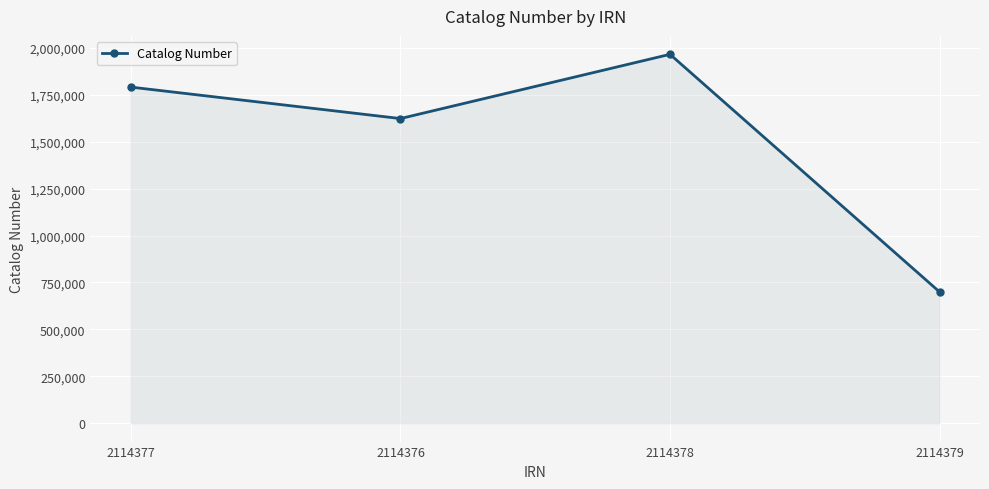

What position from the right is 2114378?

2